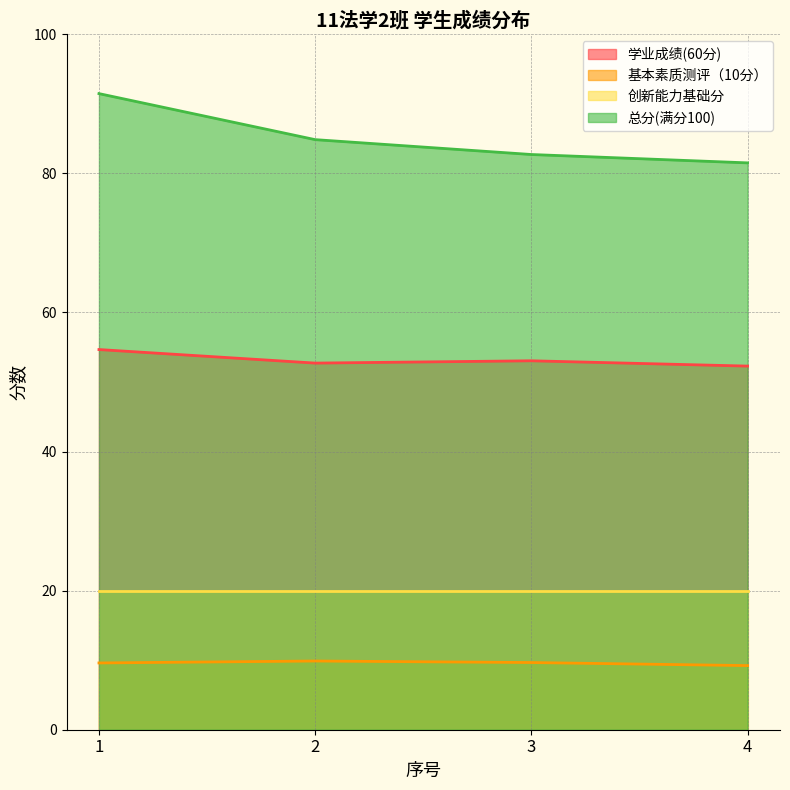

True or false: 总分(满分100) has a value of 118.9 at 2.

False